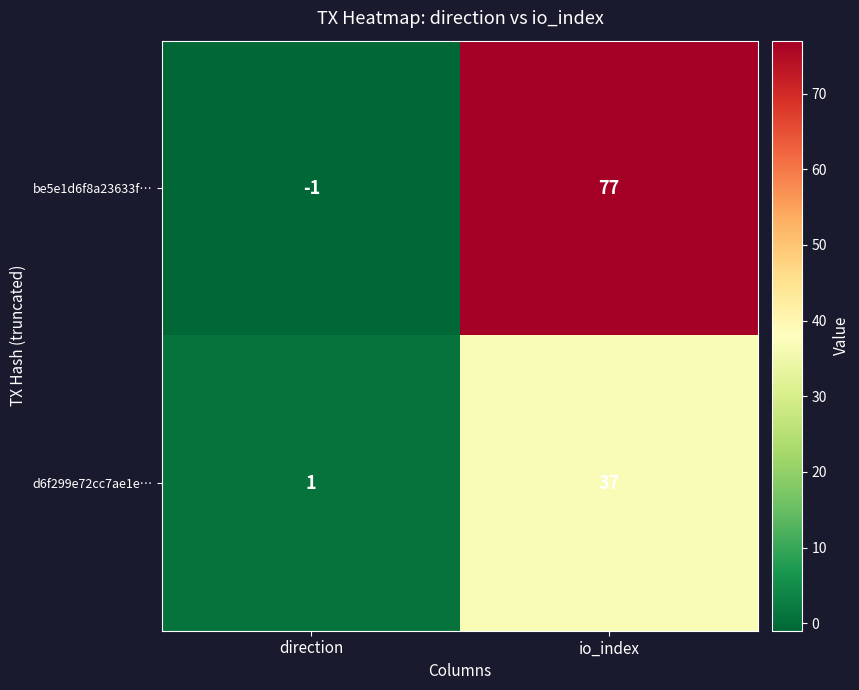

At which label does d6f299e72cc7ae1e… reach its minimum?

direction